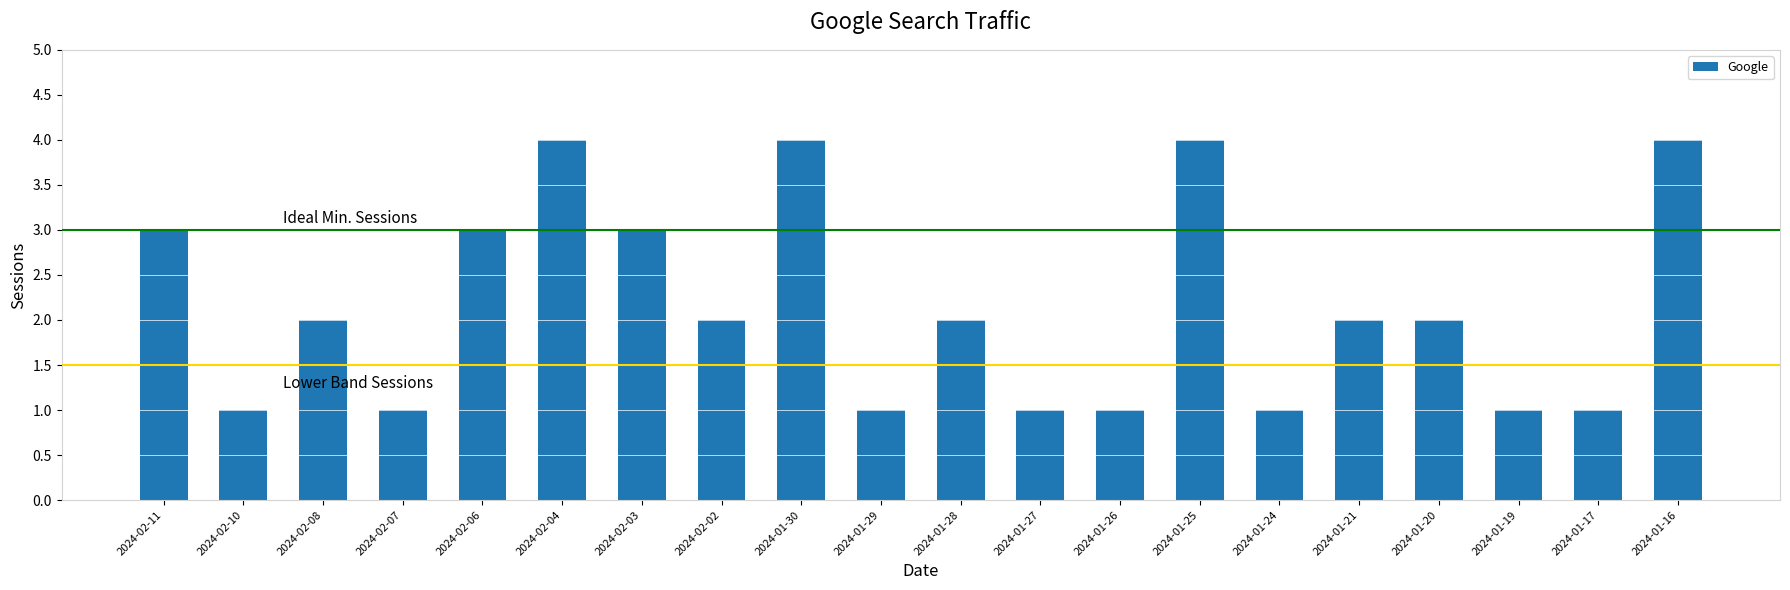

How many bars are there in total?

20